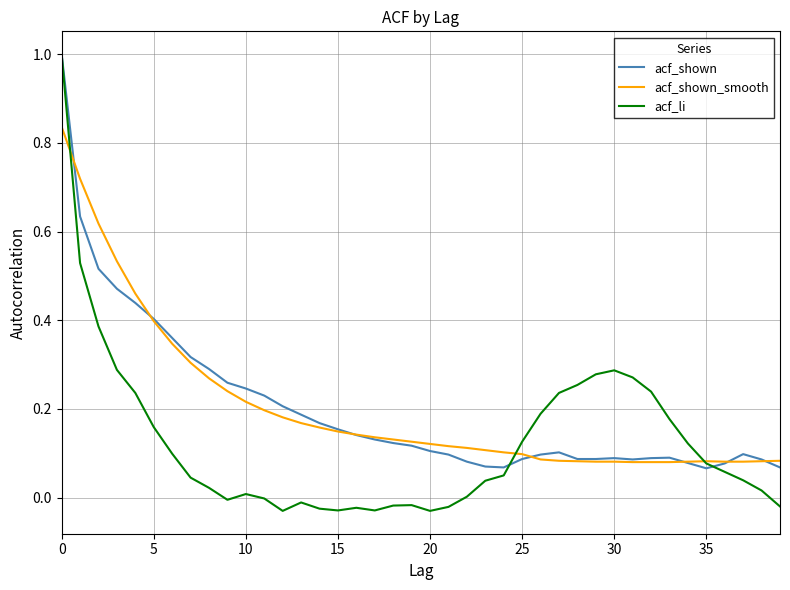

Which series has the largest range (max minus min)?

acf_li